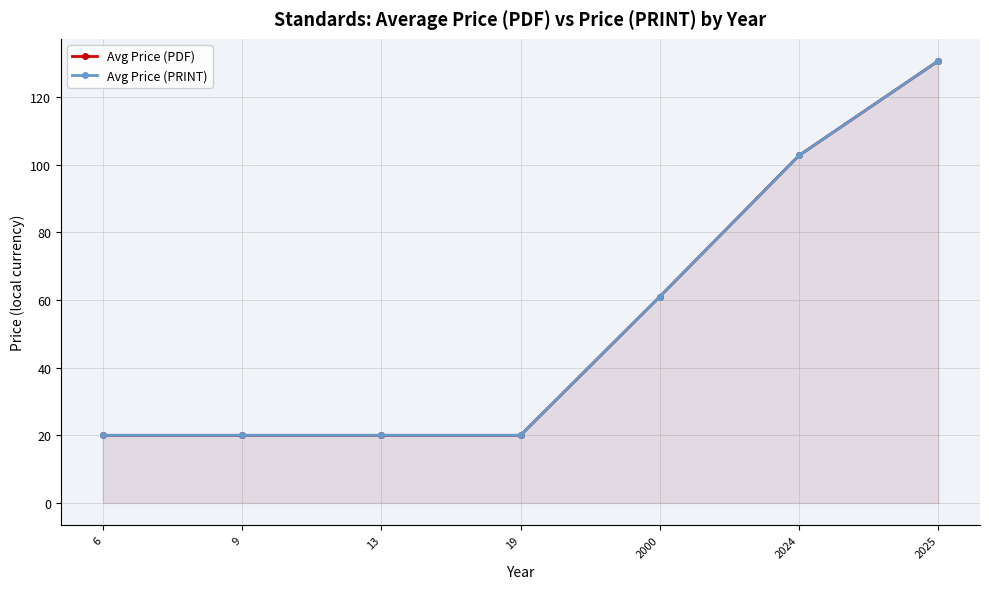

Where is Avg Price (PDF) nearest to the value 75?

2000